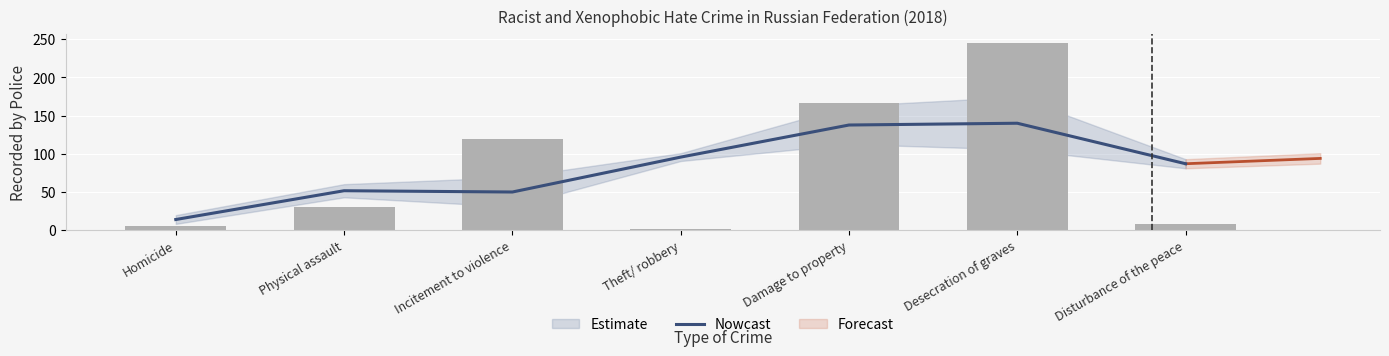

How many categories are shown in the chart?

7